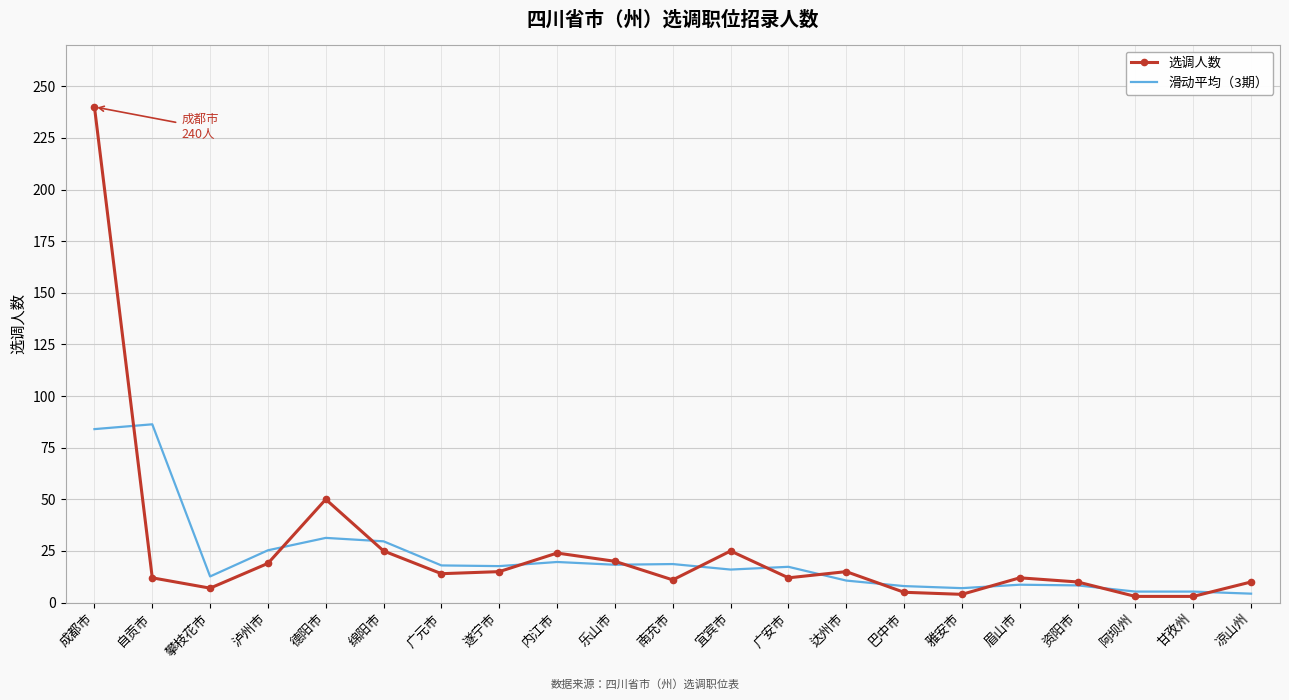

Rank the series at 达州市 from highest to lowest value.

选调人数, 滑动平均（3期）